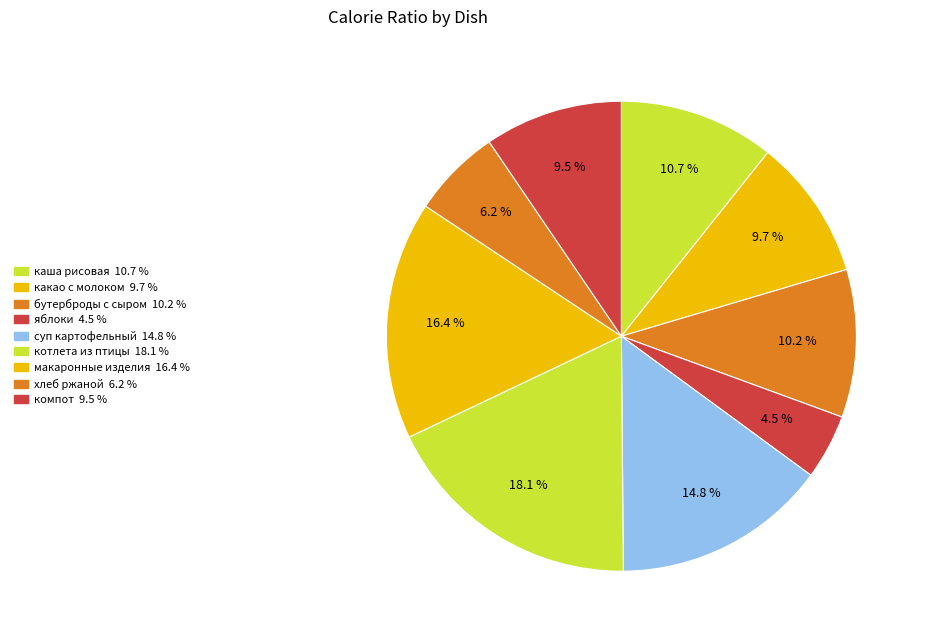

Count the number of slices in the pie.

9